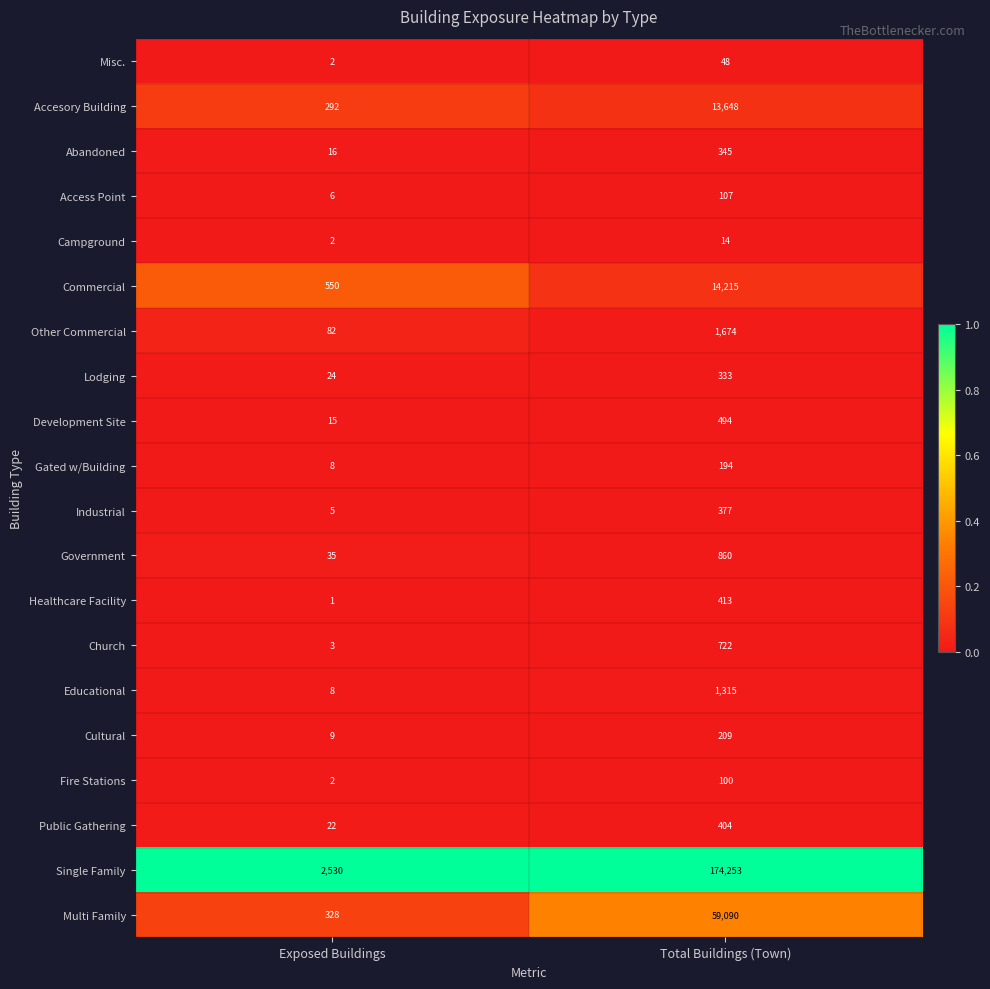

Is it true that Commercial equals 14215 at Total Buildings (Town)?

True